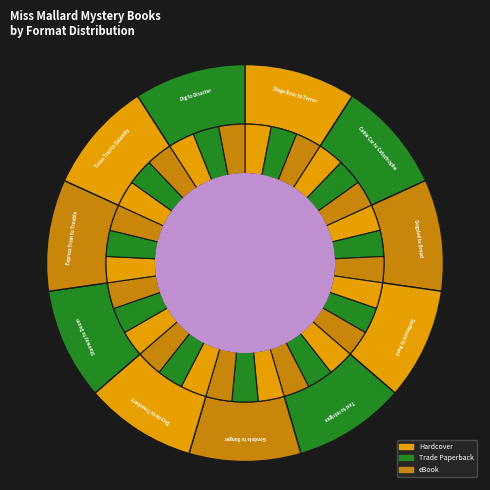

How many segments does this pie chart have?

11